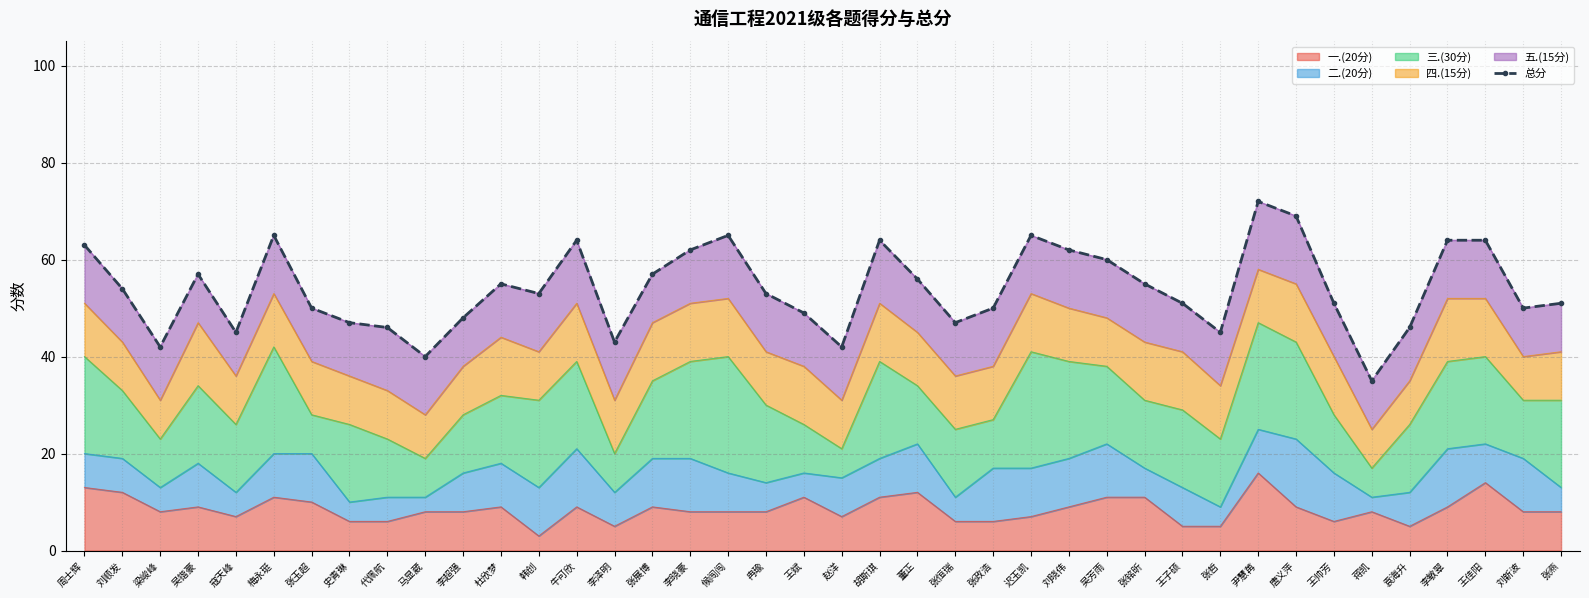

Reading left to right, transcribe all the data shown in this chart.

周士辉=63	刘顺发=54	梁峻峰=42	吴锴豪=57	寇天峰=45	梅永珽=65	张玉超=50	史青琳=47	代佩航=46	马显葳=40	李超强=48	杜欣梦=55	韩创=53	牛可欣=64	李泽明=43	张展博=57	李晓豪=62	候闯闯=65	冉瑜=53	王斌=49	赵洋=42	胡斯琪=64	董正=56	张恒瑞=47	张政浩=50	迟玉凯=65	刘晓伟=62	吴芳雨=60	张铭昕=55	王子硕=51	张哲=45	尹慧苒=72	唐义萍=69	王帅芳=51	蒋凯=35	袁海升=46	李敏翠=64	王佳阳=64	刘新波=50	张燕=51